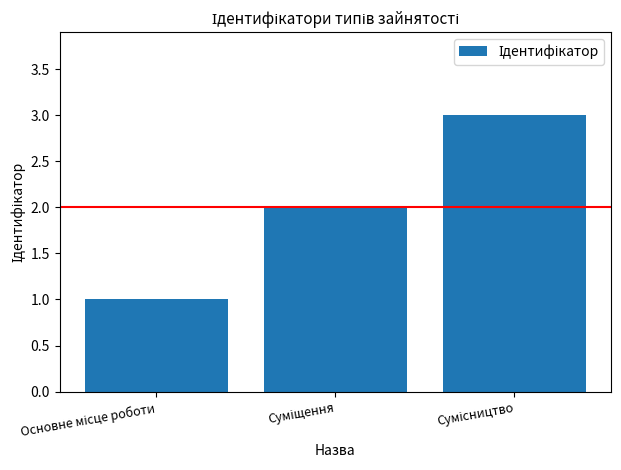

What is the maximum value shown in the chart?

3